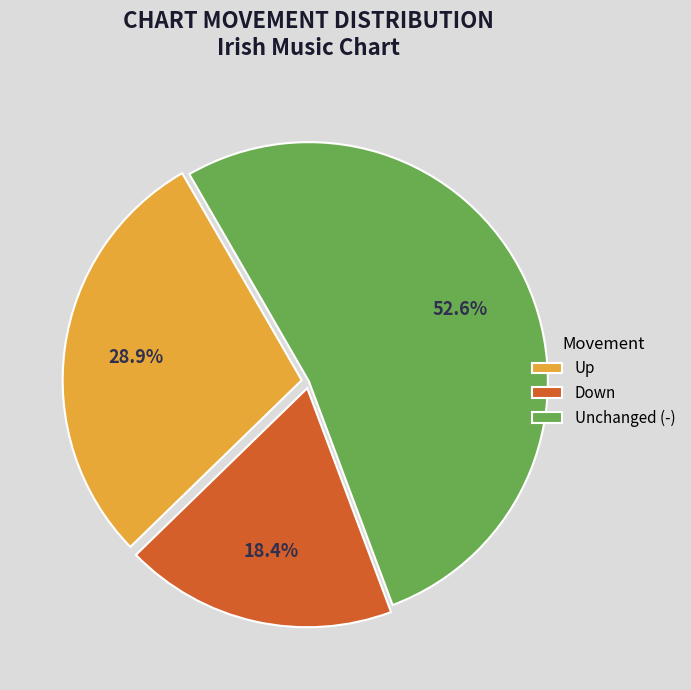

Does any single category account for the majority?

Yes